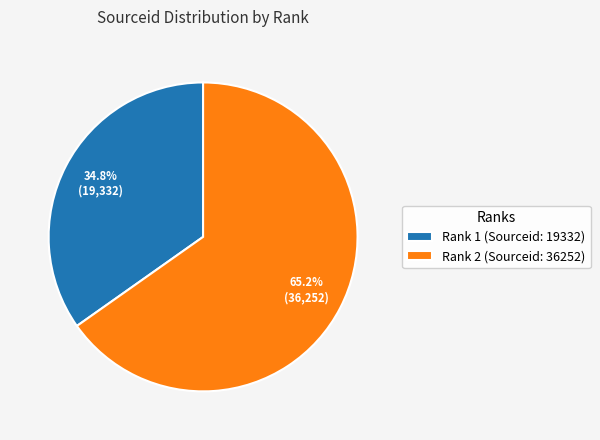

How many slices are in this pie chart?

2